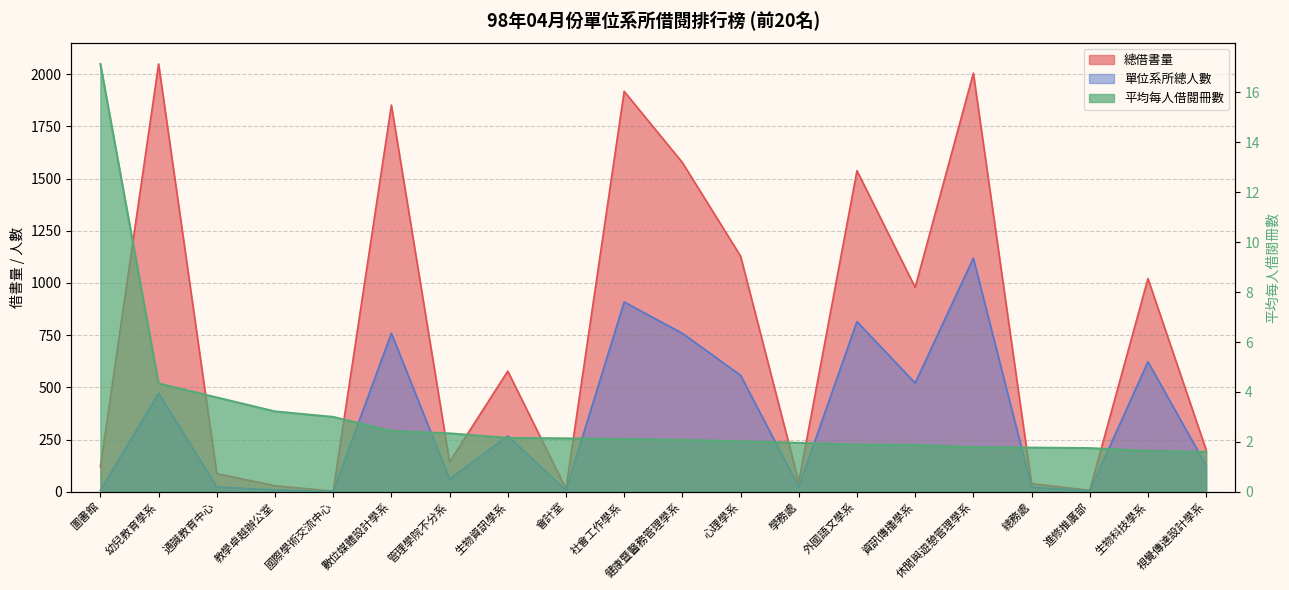

Read the 平均每人借閱冊數 value at 國際學術交流中心.

3.0